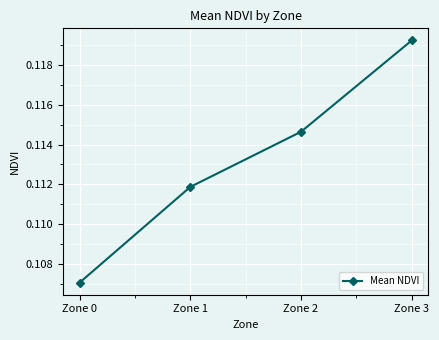

List the labels in order of value, largest first.

Zone 3, Zone 2, Zone 1, Zone 0